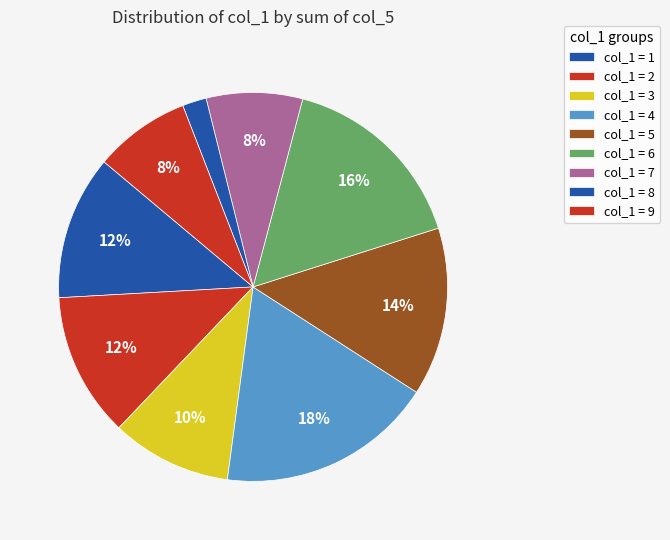

Is there any slice that represents more than half of the pie?

No